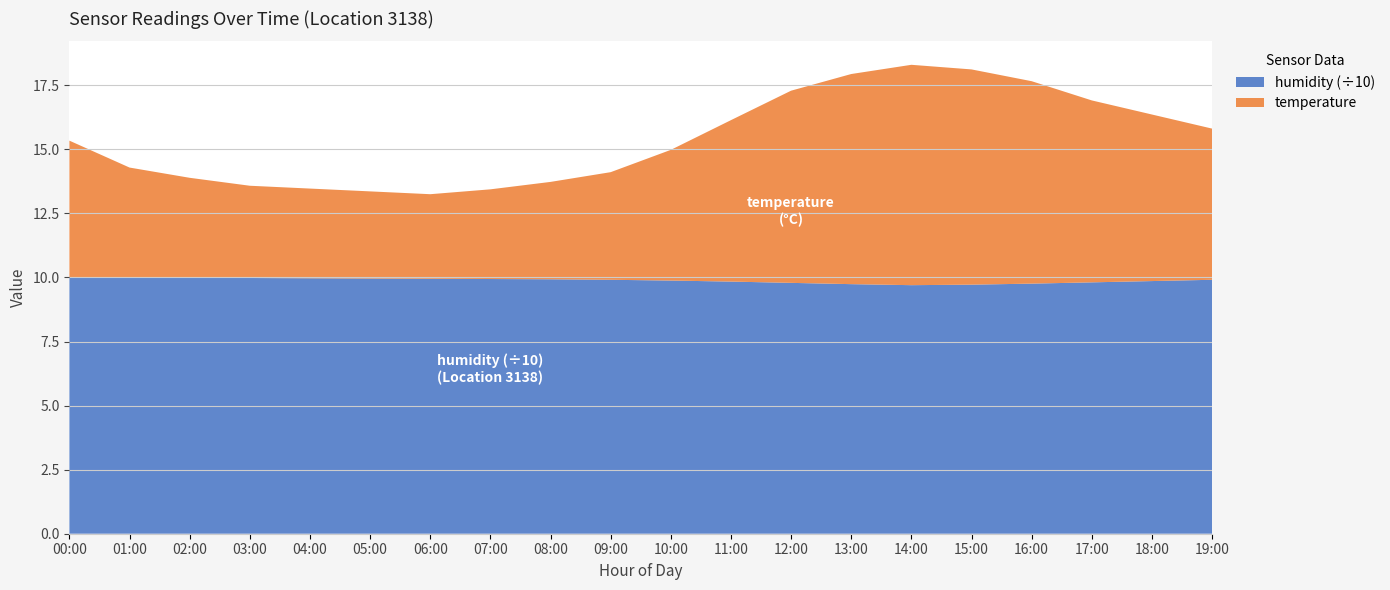

Reading right to left, what are all the values shown in this chart?

temperature: 19:00=5.9	18:00=6.5	17:00=7.1	16:00=7.9	15:00=8.4	14:00=8.6	13:00=8.2	12:00=7.5	11:00=6.3	10:00=5.1	09:00=4.2	08:00=3.8	07:00=3.5	06:00=3.3	05:00=3.4	04:00=3.5	03:00=3.6	02:00=3.9	01:00=4.3	00:00=5.3
humidity: 19:00=99.1	18:00=98.6	17:00=98.1	16:00=97.6	15:00=97.2	14:00=97.0	13:00=97.4	12:00=97.9	11:00=98.4	10:00=98.8	09:00=99.1	08:00=99.3	07:00=99.4	06:00=99.5	05:00=99.6	04:00=99.7	03:00=99.8	02:00=99.9	01:00=99.9	00:00=99.9